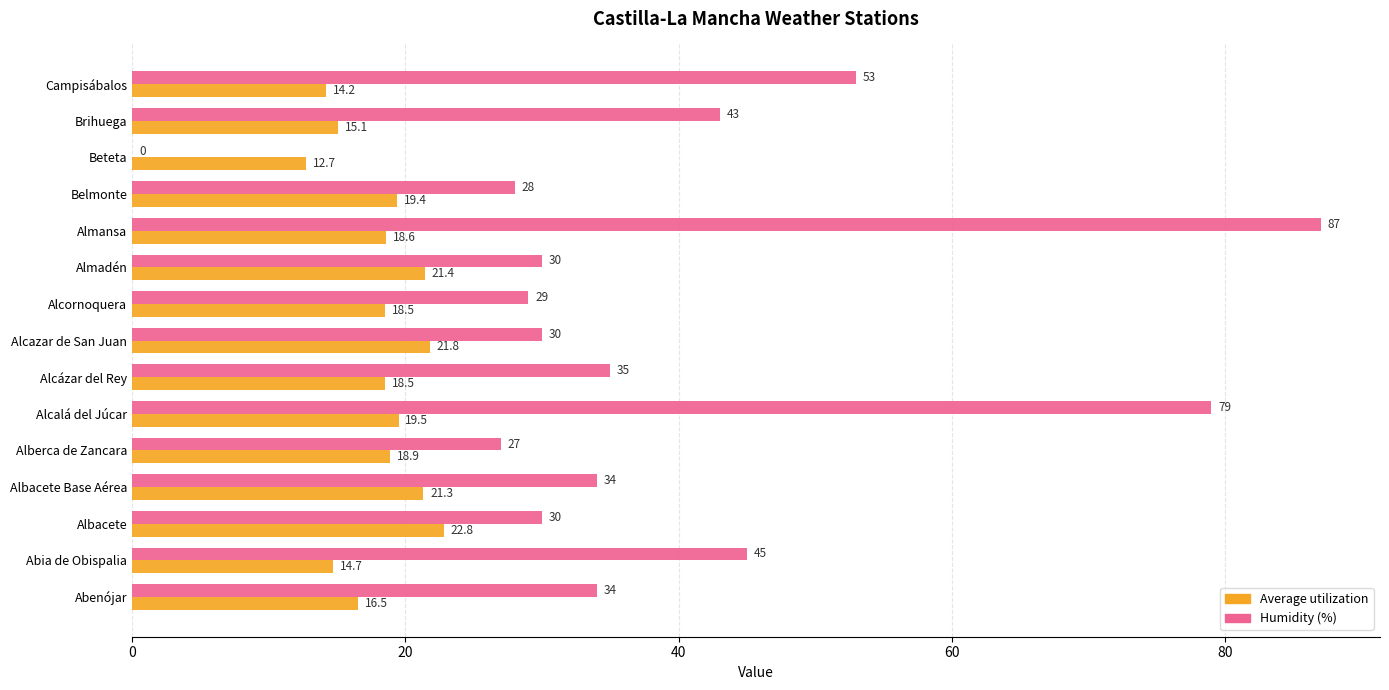

How many values in Humidity (%) are above zero?

14